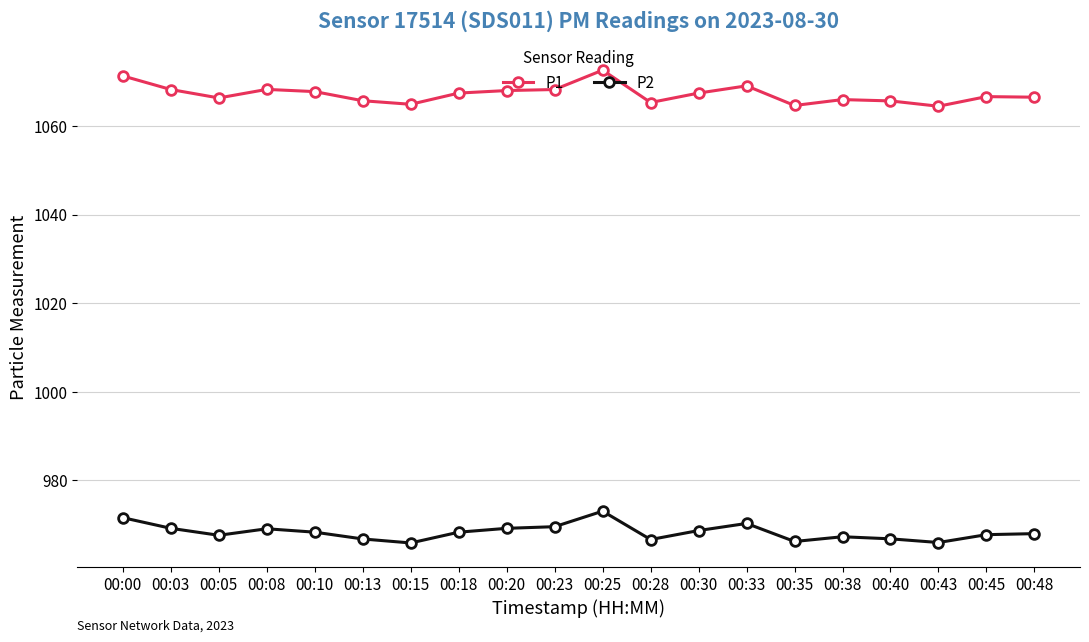

What is the minimum value for P2?

965.9